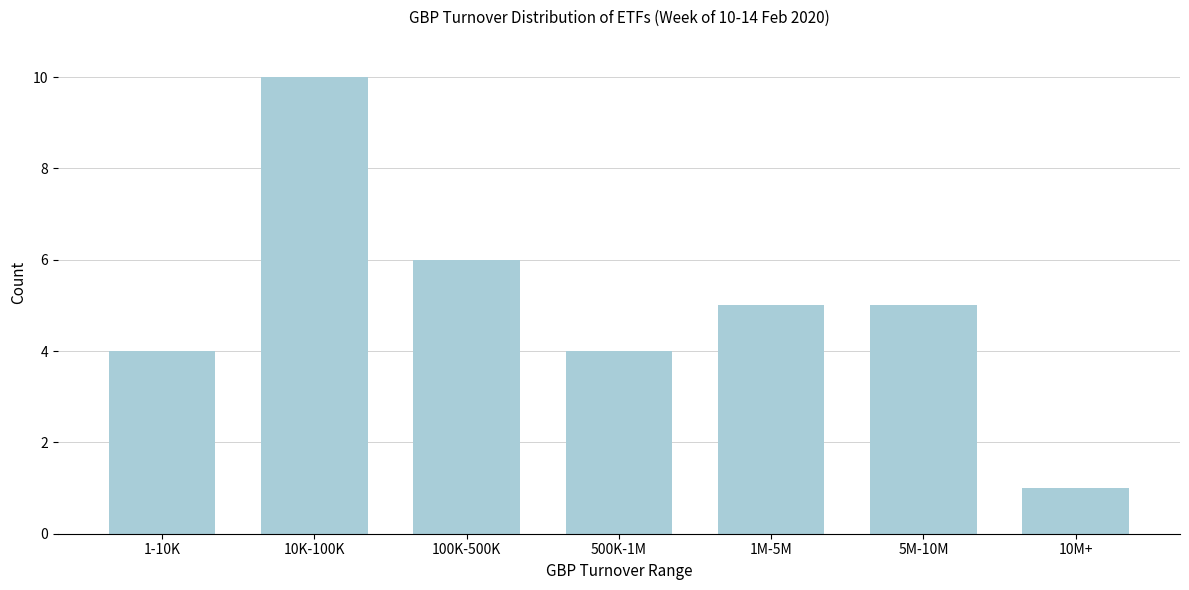

Reading left to right, what are all the values shown in this chart?

4	10	6	4	5	5	1